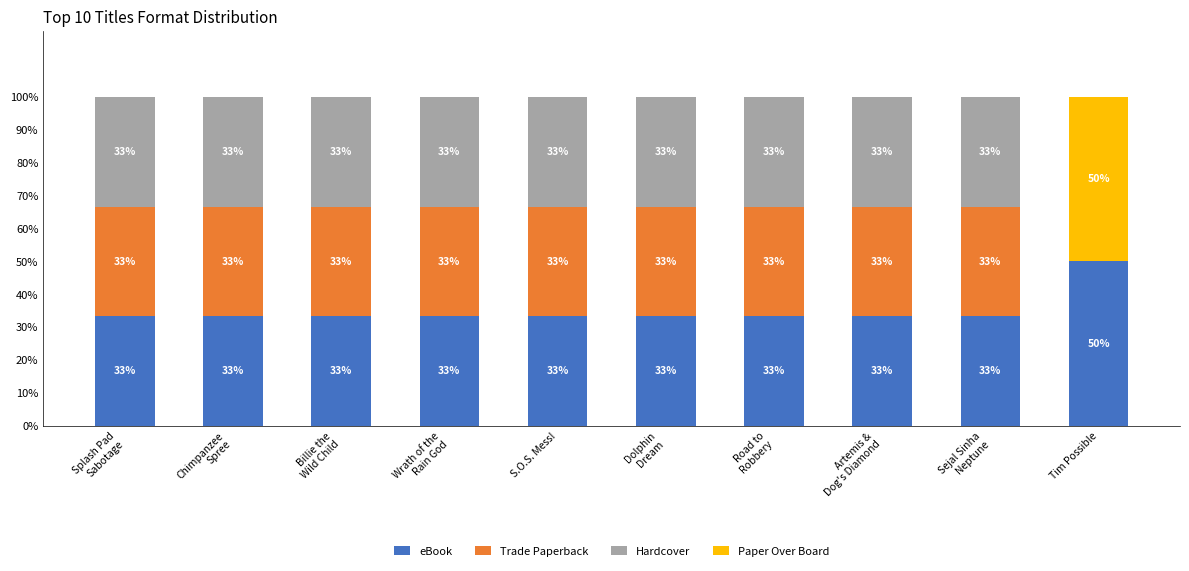

What is the difference between the maximum and second lowest values in the Paper Over Board series?

50.0